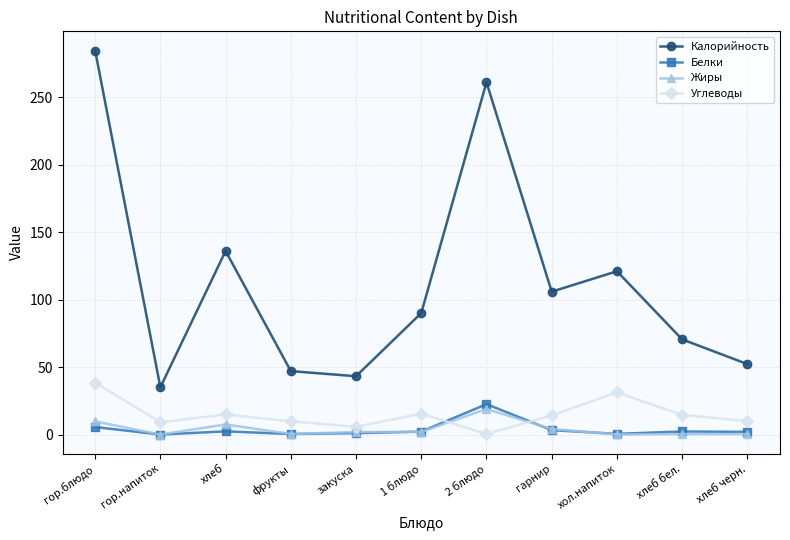

What is the label of the 4th point from the right?

гарнир